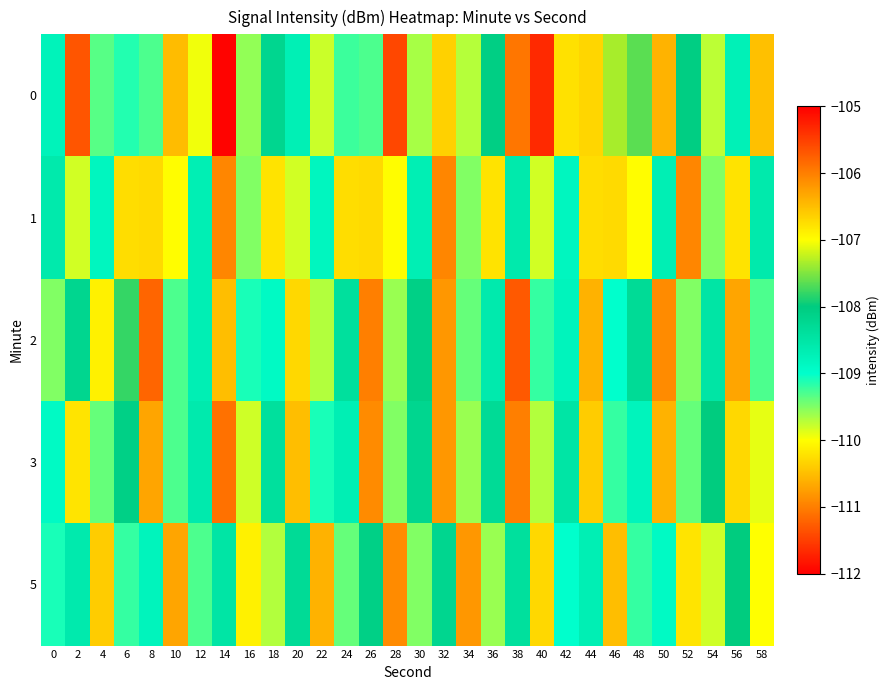

Reading left to right, what are all the values shown in this chart?

0: 0=-108.8	2=-105.7	4=-109.3	6=-109.1	8=-109.3	10=-110.5	12=-109.9	14=-112.0	16=-109.6	18=-108.2	20=-108.7	22=-109.8	24=-109.2	26=-109.3	28=-111.4	30=-109.7	32=-106.6	34=-109.7	36=-108.1	38=-111.1	40=-111.7	42=-110.2	44=-110.3	46=-107.3	48=-107.7	50=-110.6	52=-108.1	54=-109.7	56=-108.7	58=-110.5
1: 0=-108.6	2=-109.8	4=-108.8	6=-106.7	8=-110.3	10=-110.0	12=-108.7	14=-110.9	16=-109.5	18=-110.2	20=-109.8	22=-108.8	24=-106.7	26=-110.3	28=-110.0	30=-108.7	32=-110.9	34=-109.5	36=-110.2	38=-108.6	40=-109.8	42=-108.8	44=-106.7	46=-110.3	48=-110.0	50=-108.7	52=-110.9	54=-109.5	56=-110.2	58=-108.6
2: 0=-109.5	2=-108.2	4=-110.1	6=-107.8	8=-111.2	10=-109.3	12=-108.7	14=-110.5	16=-109.1	18=-108.9	20=-110.3	22=-109.7	24=-108.4	26=-111.0	28=-109.6	30=-108.1	32=-110.8	34=-109.4	36=-108.6	38=-111.3	40=-109.2	42=-108.8	44=-110.6	46=-109.0	48=-108.3	50=-110.9	52=-109.5	54=-108.5	56=-110.7	58=-109.3
3: 0=-108.9	2=-110.2	4=-109.4	6=-108.1	8=-110.7	10=-109.3	12=-108.6	14=-111.1	16=-109.8	18=-108.4	20=-110.5	22=-109.1	24=-108.7	26=-110.9	28=-109.5	30=-108.2	32=-110.8	34=-109.6	36=-108.3	38=-111.0	40=-109.7	42=-108.5	44=-110.4	46=-109.2	48=-108.8	50=-110.6	52=-109.4	54=-108.0	56=-110.3	58=-109.9
5: 0=-109.1	2=-108.6	4=-110.4	6=-109.2	8=-108.8	10=-110.7	12=-109.3	14=-108.5	16=-110.1	18=-109.7	20=-108.3	22=-110.6	24=-109.4	26=-108.1	28=-110.9	30=-109.5	32=-108.2	34=-110.8	36=-109.6	38=-108.4	40=-110.3	42=-109.0	44=-108.7	46=-110.5	48=-109.2	50=-108.9	52=-110.2	54=-109.8	56=-108.0	58=-110.0